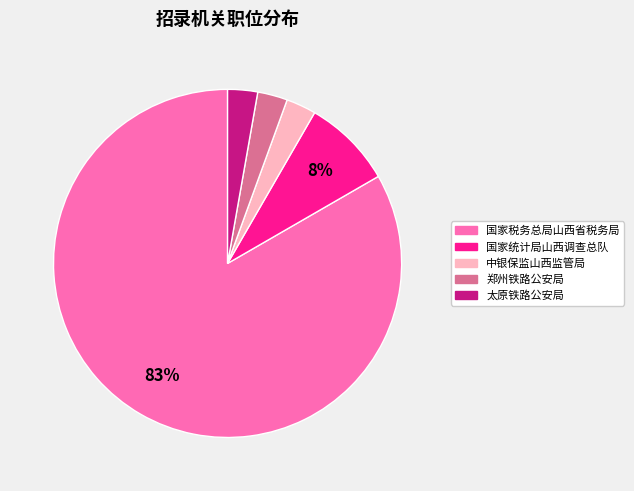

Approximately how many times larger is the value at 太原铁路公安局 compared to 郑州铁路公安局?

1.0